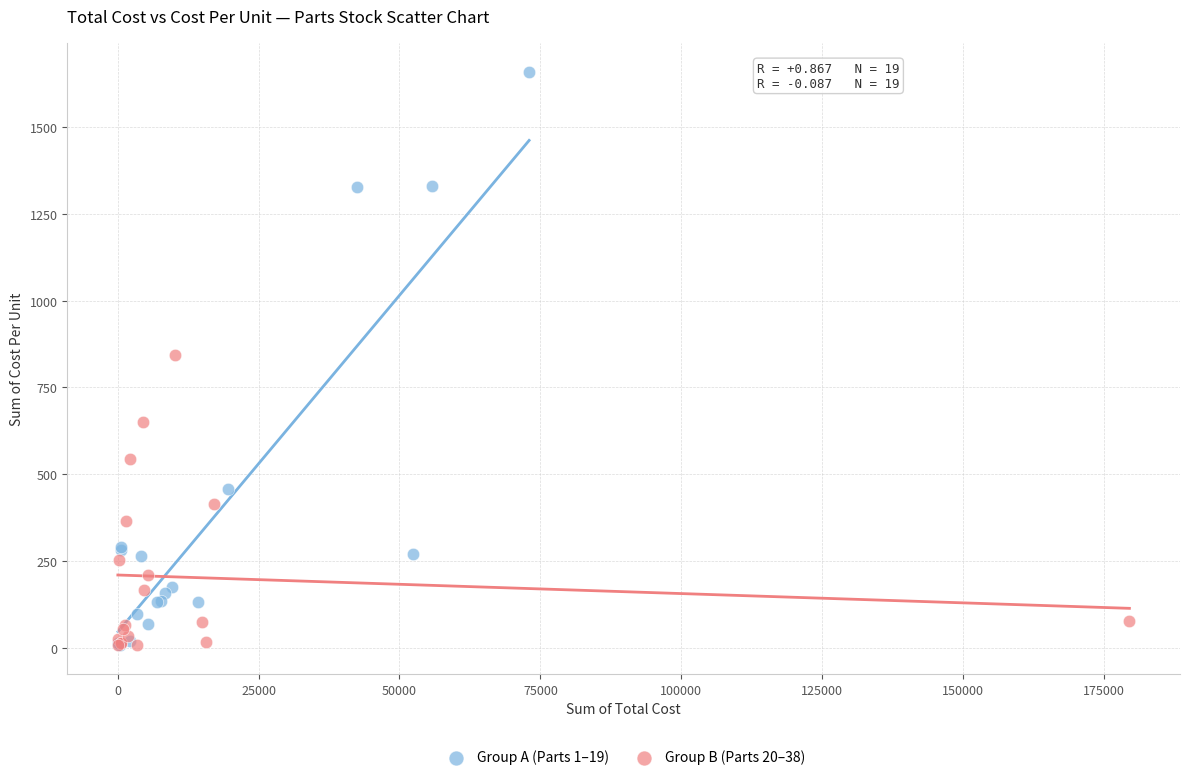

Which series contains the highest Y value?

Group A (Parts 1–19)